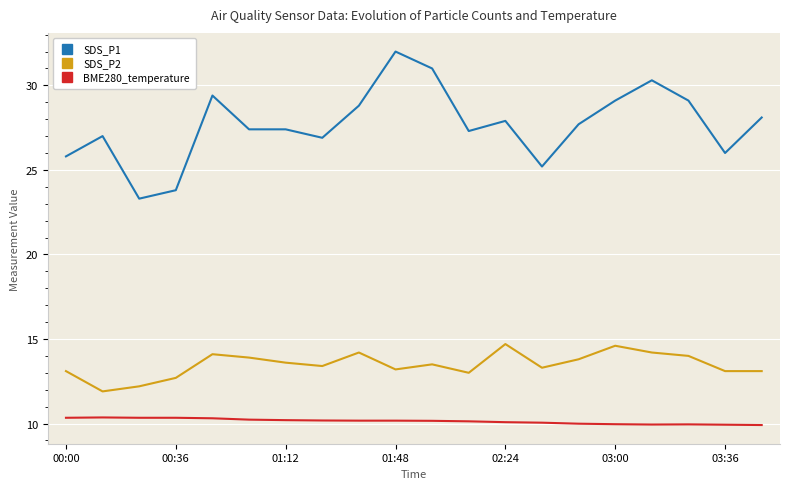

What is the difference between the maximum and minimum values in the SDS_P1 series?

8.7